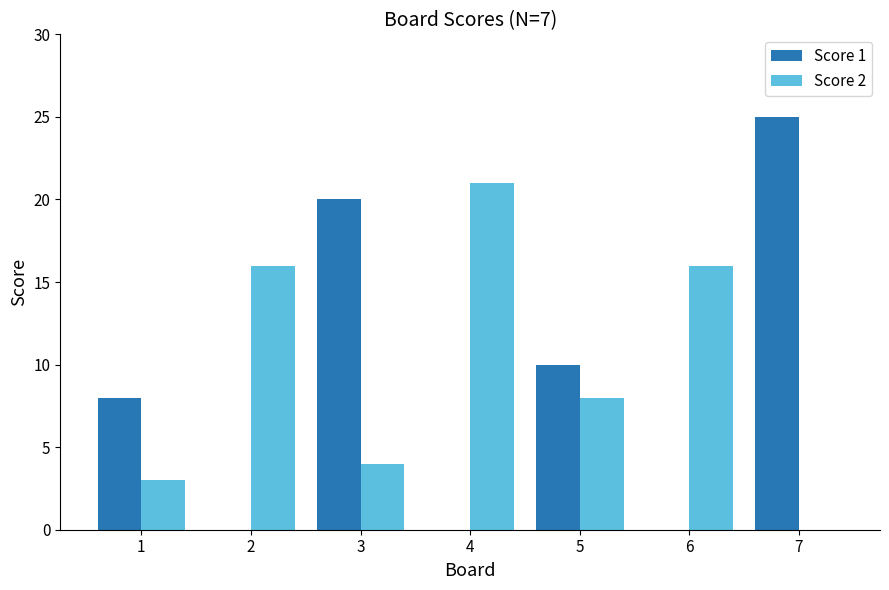

Where does the Score 2 series first go above 8?

2